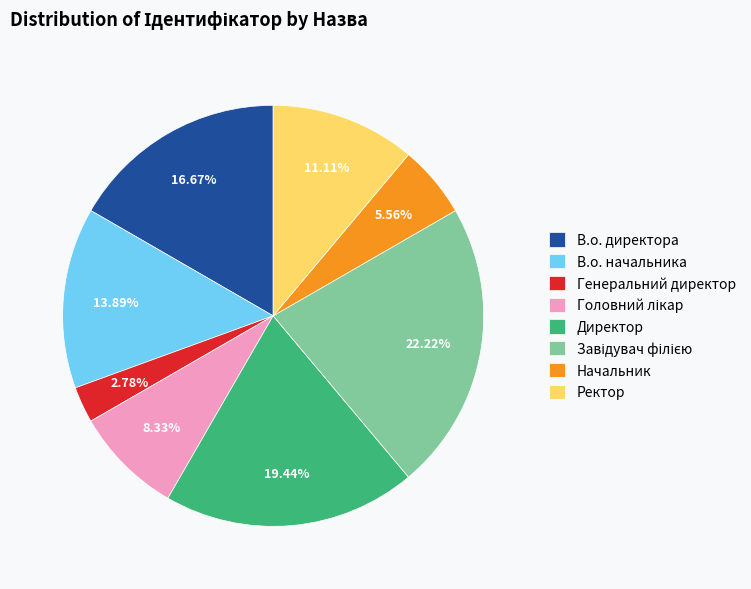

Approximately how many times larger is the value at В.о. директора compared to Начальник?

3.0